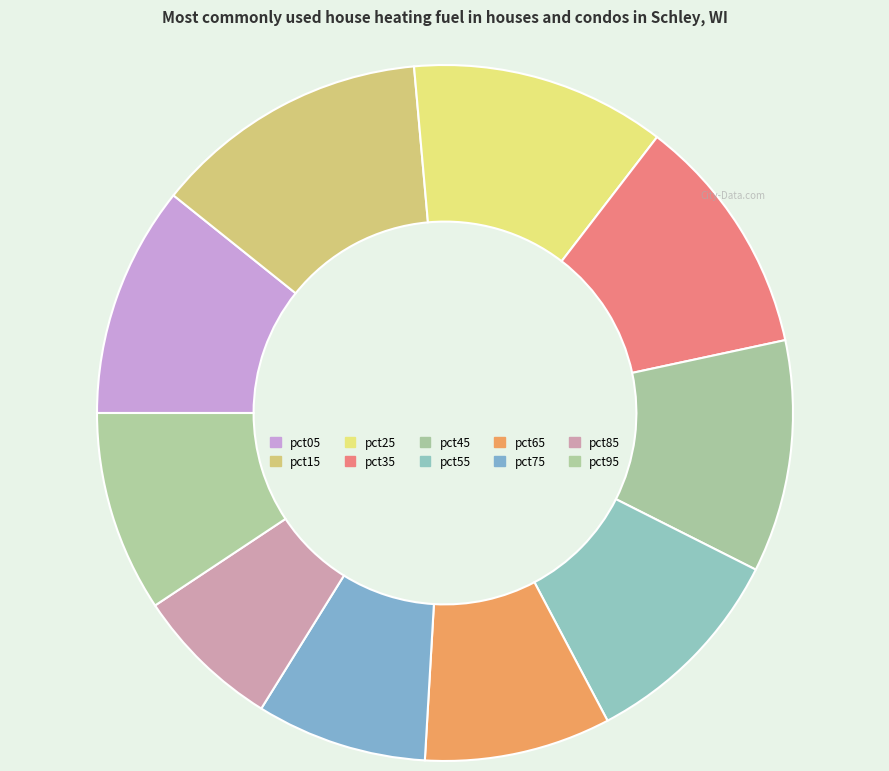

How many segments does this pie chart have?

10